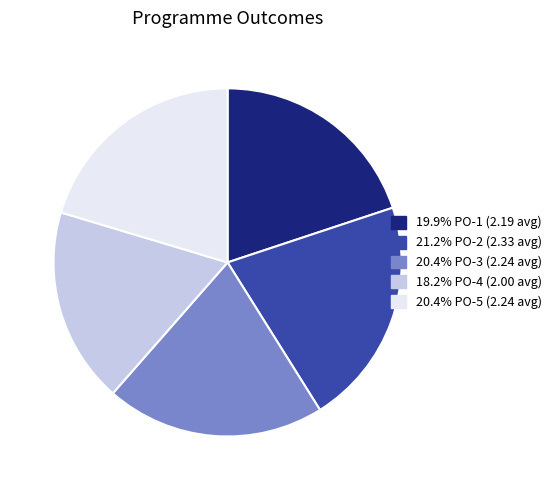

Is there any slice that represents more than half of the pie?

No